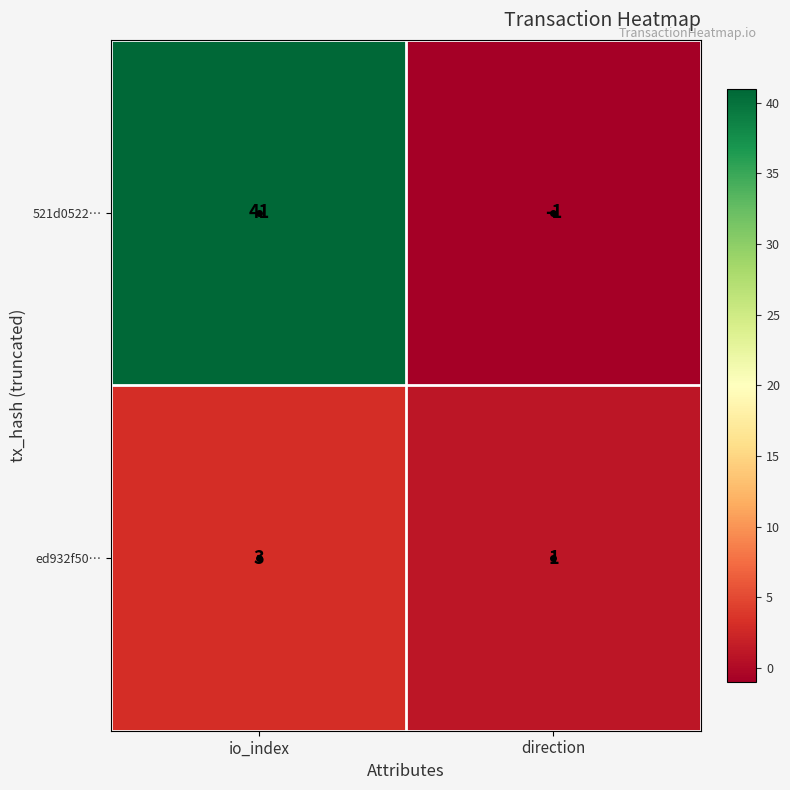

True or false: ed932f50… has a value of 2 at io_index.

False